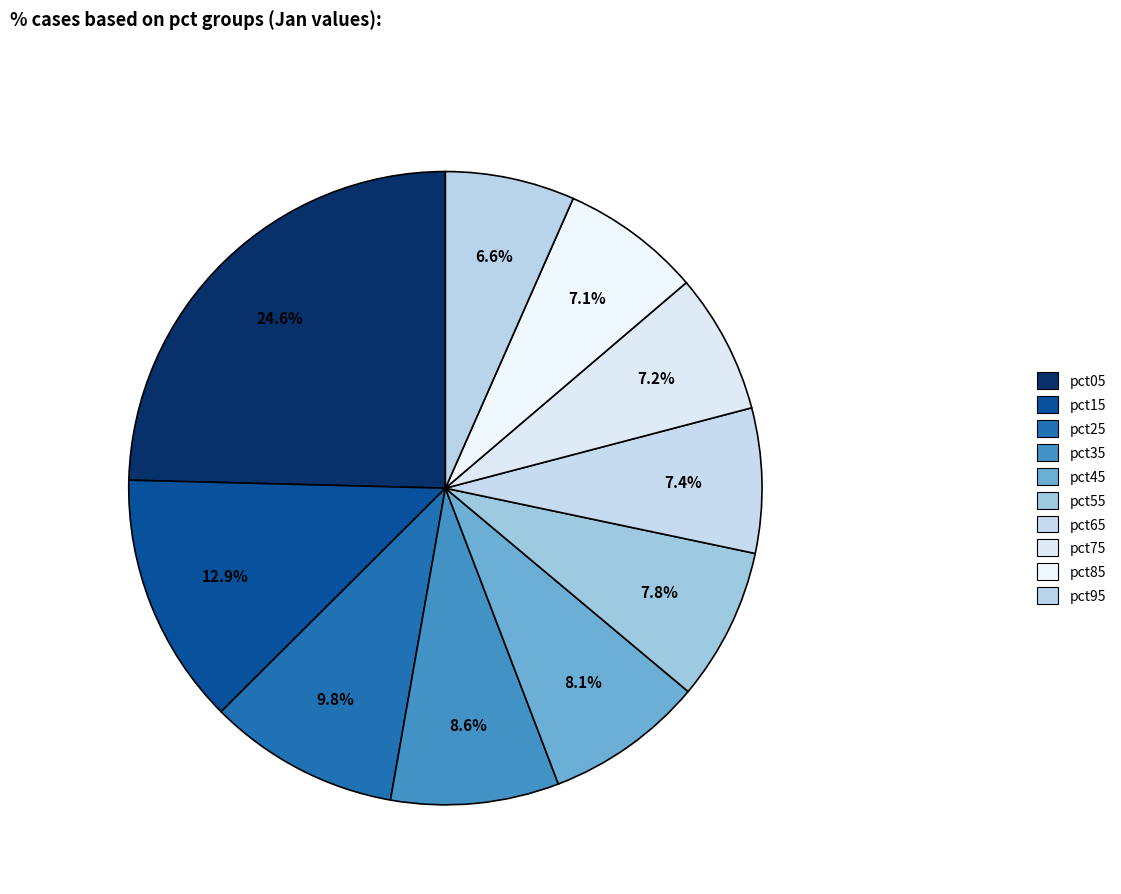

Does any single category account for the majority?

No